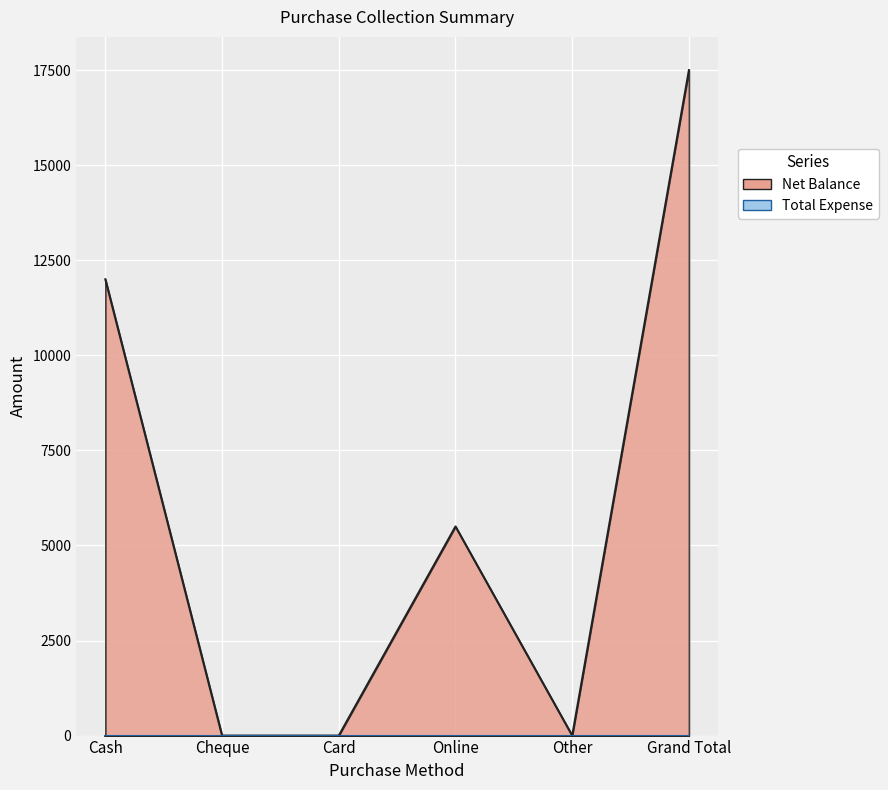

Which category has the lowest value across all series?

Cheque